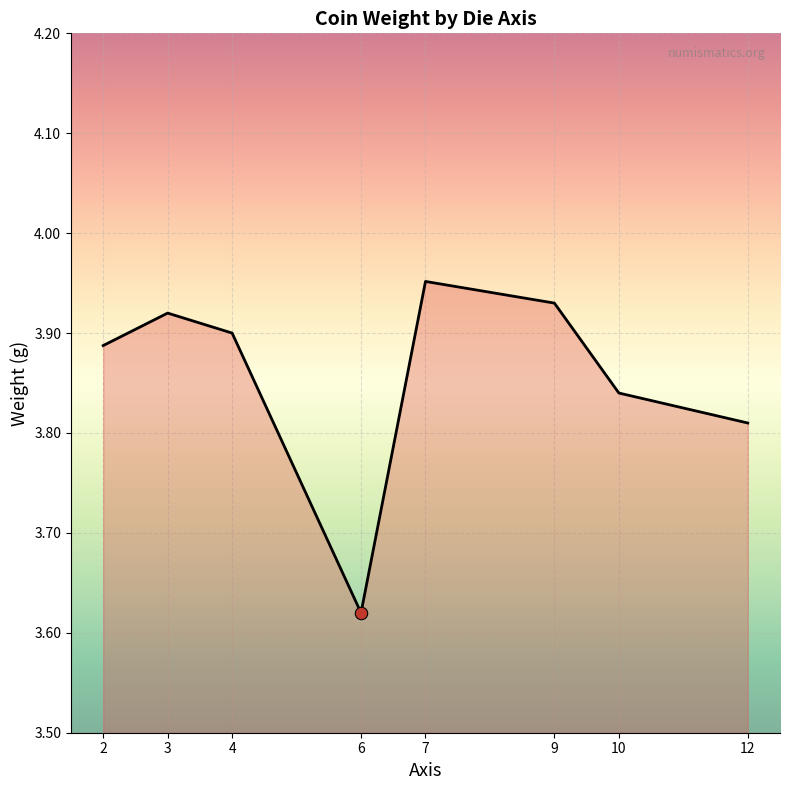

Approximately how many times larger is the value at 2 compared to 6?

1.1